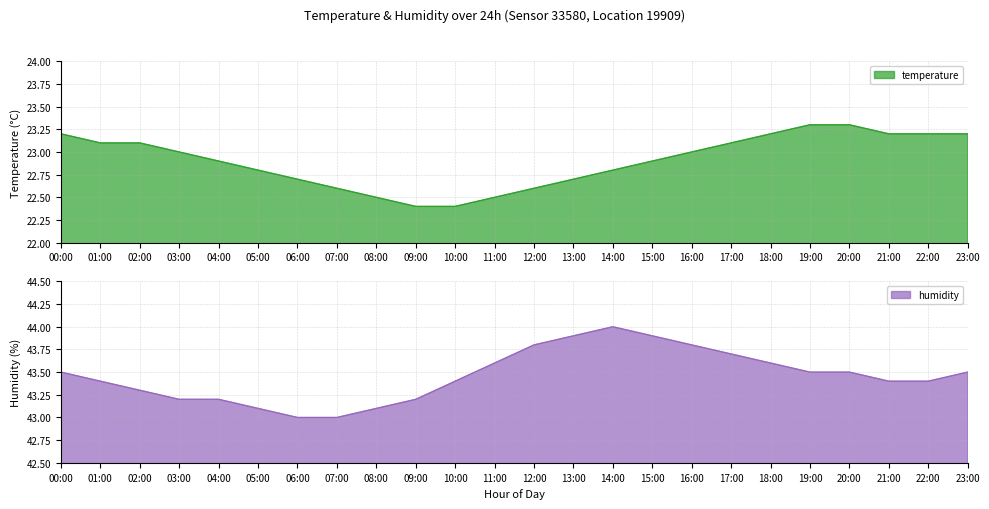

Where does the temperature series first go above 23?

00:00